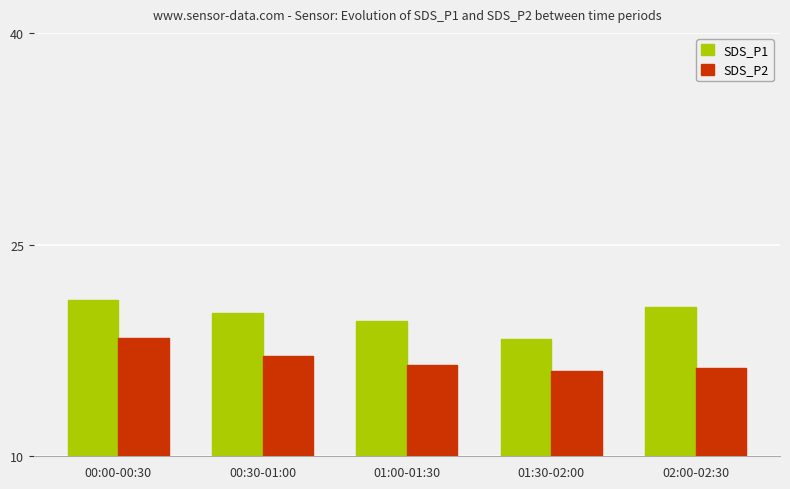

What value does the SDS_P1 series have at 02:00-02:30?

20.6